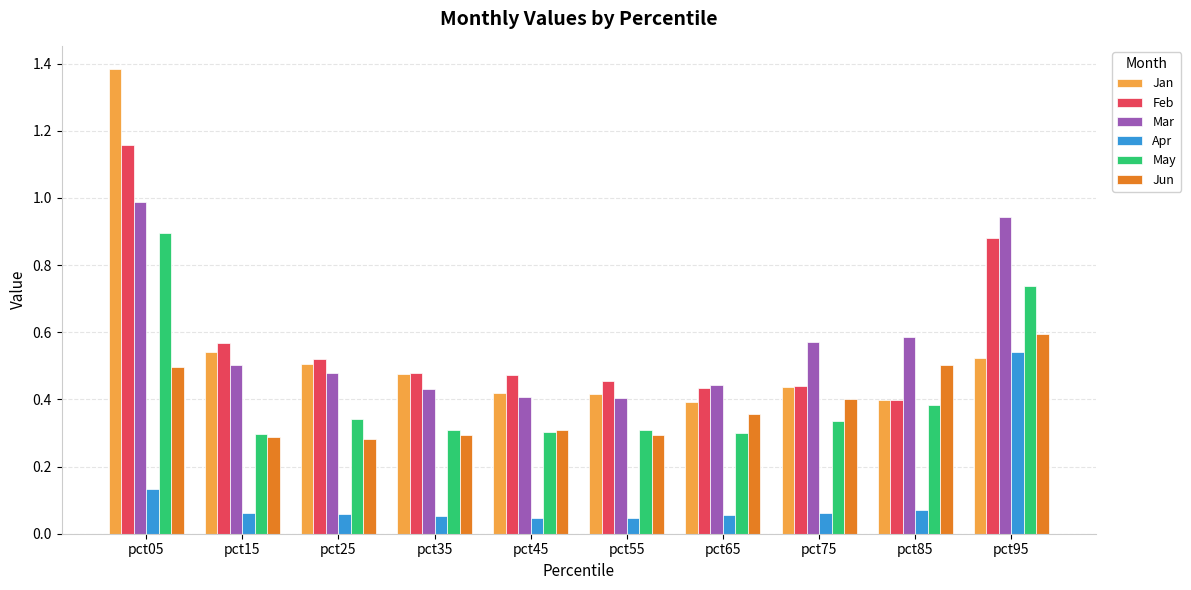

Which label corresponds to the largest value in the chart?

pct05